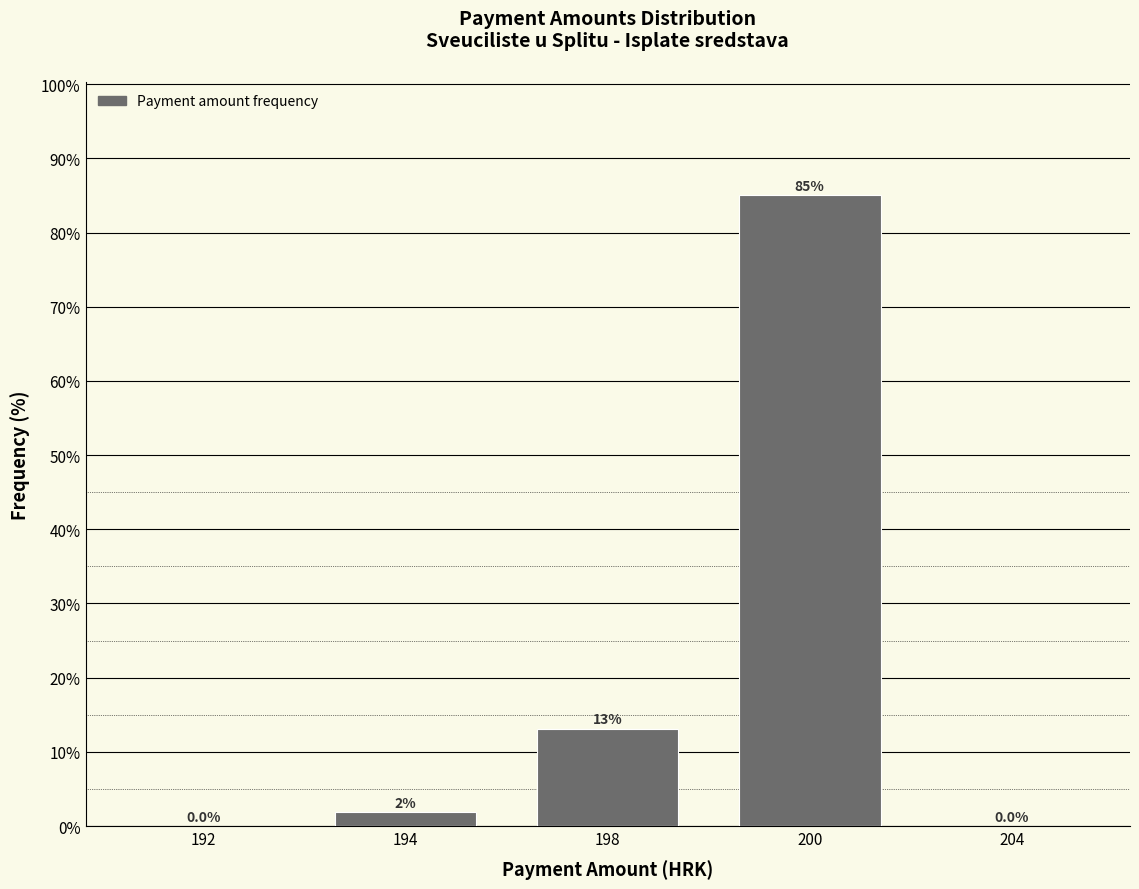

Which has a higher value, 194 or 204?

194